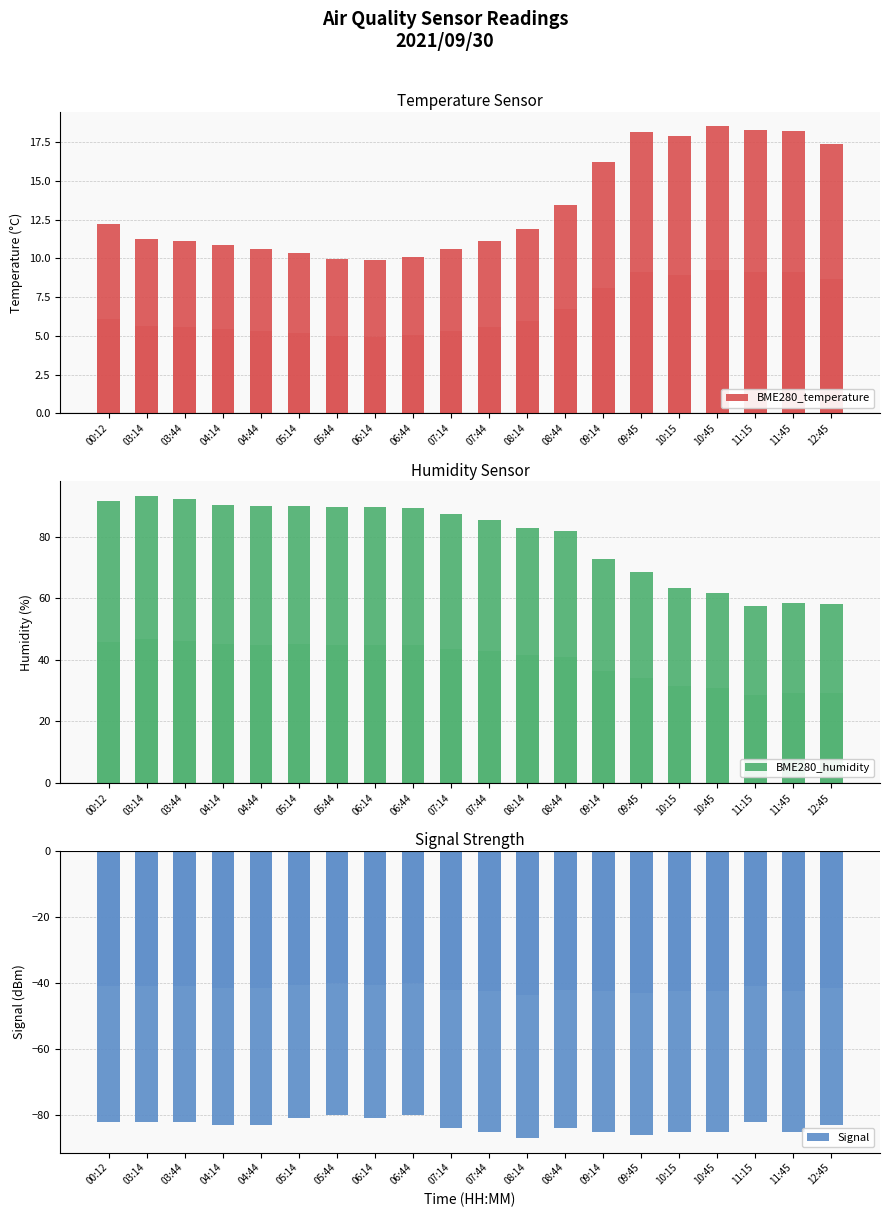

List the labels in order of Signal value, smallest first.

08:14, 09:45, 07:44, 09:14, 10:15, 10:45, 11:45, 07:14, 08:44, 04:14, 04:44, 12:45, 00:12, 03:14, 03:44, 11:15, 05:14, 06:14, 05:44, 06:44